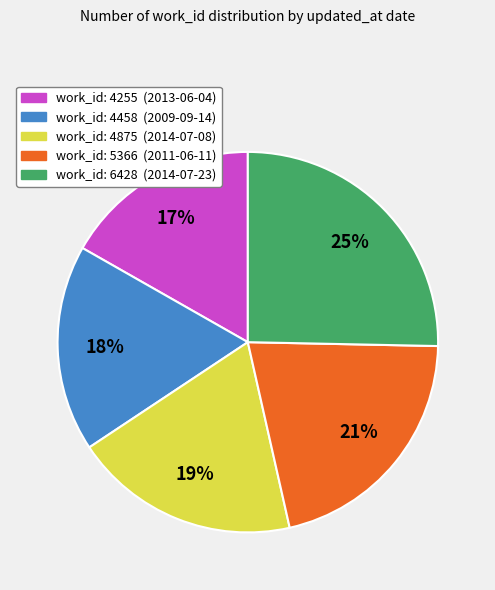

Does any single category account for the majority?

No